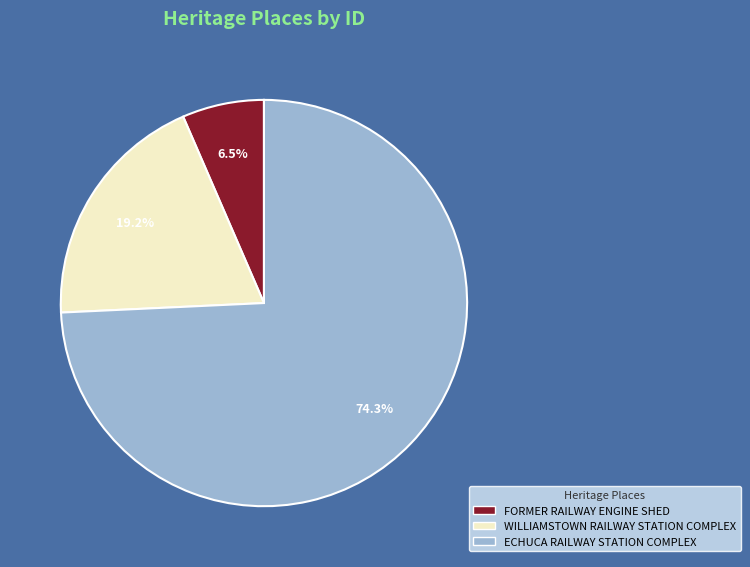

Combined, do FORMER RAILWAY ENGINE SHED and WILLIAMSTOWN RAILWAY STATION COMPLEX account for over 50%?

No